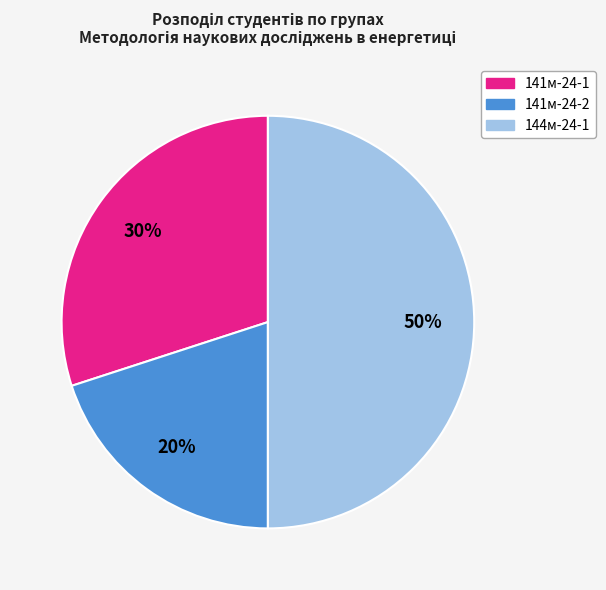

Approximately how many times larger is the value at 141м-24-2 compared to 141м-24-1?

0.7